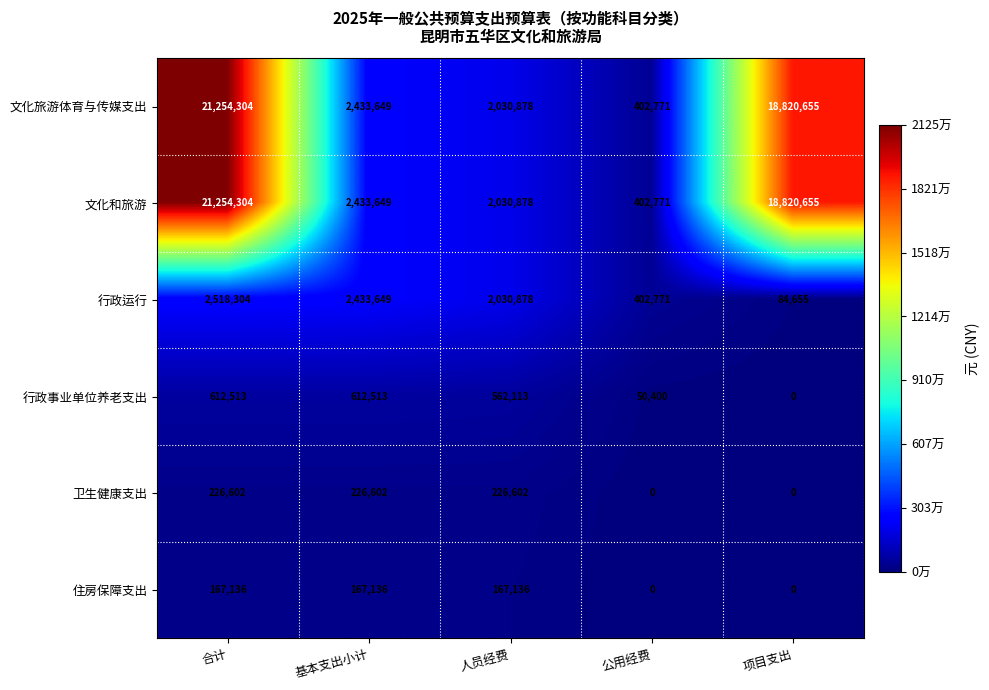

Where is 行政运行 nearest to the value 1301479?

人员经费